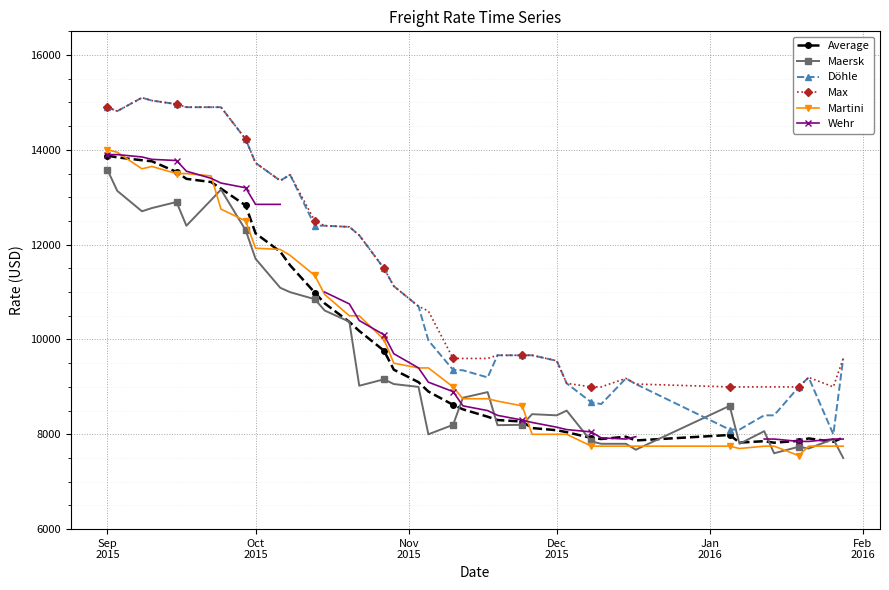

How many lines are shown in the chart?

6